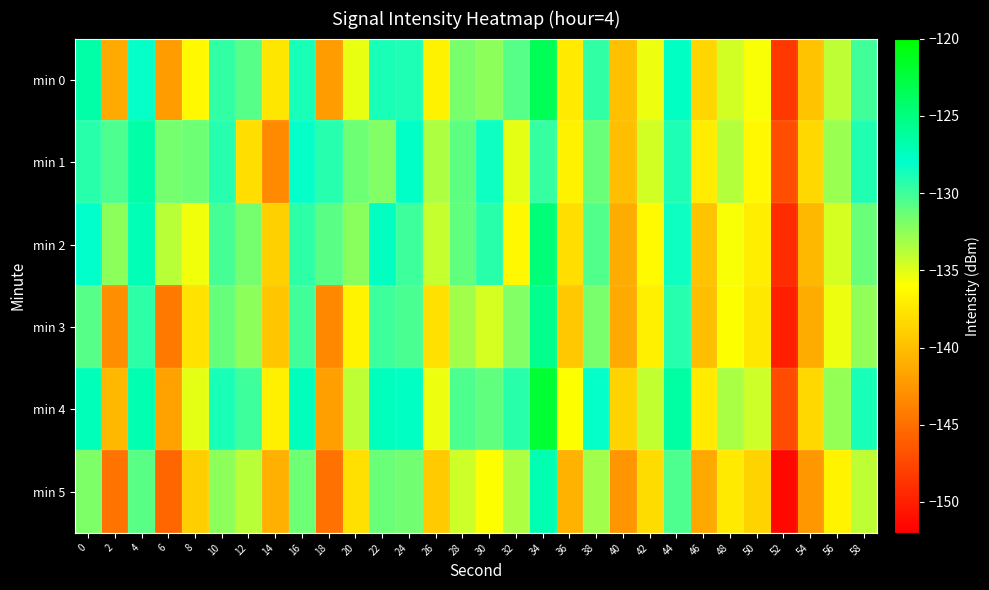

Reading right to left, extract all data points from this chart.

min 0: 58=-130.0	56=-134.0	54=-139.6	52=-148.4	50=-135.8	48=-134.6	46=-138.6	44=-127.7	42=-135.4	40=-140.0	38=-129.5	36=-137.3	34=-123.4	32=-130.6	30=-132.4	28=-131.8	26=-136.8	24=-129.0	22=-128.8	20=-135.3	18=-142.2	16=-128.8	14=-137.5	12=-130.6	10=-129.6	8=-136.5	6=-142.2	4=-128.2	2=-141.3	0=-126.6
min 1: 58=-129.1	56=-132.8	54=-138.5	52=-147.1	50=-136.4	48=-133.7	46=-137.2	44=-128.9	42=-134.6	40=-140.1	38=-131.3	36=-136.8	34=-129.7	32=-135.2	30=-128.5	28=-130.9	26=-133.4	24=-127.8	22=-132.1	20=-131.5	18=-129.2	16=-128.1	14=-143.3	12=-138.0	10=-129.2	8=-131.5	6=-131.7	4=-126.6	2=-130.4	0=-129.3
min 2: 58=-131.3	56=-134.7	54=-140.5	52=-149.2	50=-137.1	48=-135.8	46=-139.7	44=-128.4	42=-136.3	40=-141.2	38=-130.6	36=-138.1	34=-124.8	32=-136.5	30=-129.3	28=-131.1	26=-134.2	24=-129.9	22=-127.6	20=-132.3	18=-130.8	16=-129.4	14=-138.9	12=-131.7	10=-130.2	8=-135.6	6=-133.8	4=-127.2	2=-132.4	0=-128.1
min 3: 58=-132.6	56=-135.4	54=-141.2	52=-150.1	50=-137.4	48=-136.0	46=-140.1	44=-129.2	42=-136.9	40=-141.3	38=-131.8	36=-139.5	34=-125.6	32=-132.1	30=-134.7	28=-133.1	26=-138.0	24=-130.3	22=-130.0	20=-136.7	18=-143.5	16=-130.1	14=-139.6	12=-132.4	10=-131.2	8=-137.8	6=-144.3	4=-129.5	2=-143.1	0=-130.7
min 4: 58=-128.8	56=-132.7	54=-138.4	52=-147.2	50=-134.5	48=-133.3	46=-137.3	44=-126.4	42=-134.1	40=-138.7	38=-128.2	36=-136.0	34=-122.1	32=-129.3	30=-131.1	28=-130.5	26=-135.4	24=-127.7	22=-127.5	20=-134.0	18=-141.9	16=-127.5	14=-136.9	12=-130.0	10=-128.8	8=-135.2	6=-141.8	4=-127.0	2=-140.5	0=-127.3
min 5: 58=-133.9	56=-136.7	54=-142.5	52=-151.4	50=-138.7	48=-137.3	46=-141.4	44=-130.5	42=-138.2	40=-142.6	38=-133.1	36=-140.8	34=-126.9	32=-133.4	30=-136.0	28=-134.4	26=-139.3	24=-131.6	22=-131.3	20=-138.0	18=-144.8	16=-131.4	14=-141.0	12=-133.8	10=-132.5	8=-139.1	6=-145.6	4=-130.8	2=-144.7	0=-131.9